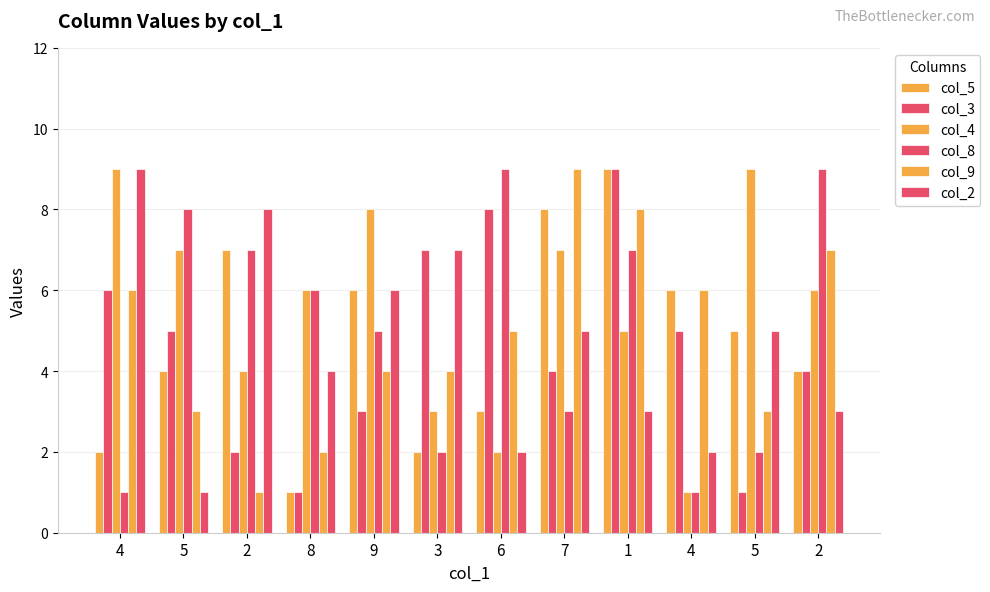

Where does the col_4 series first go above 6?

4